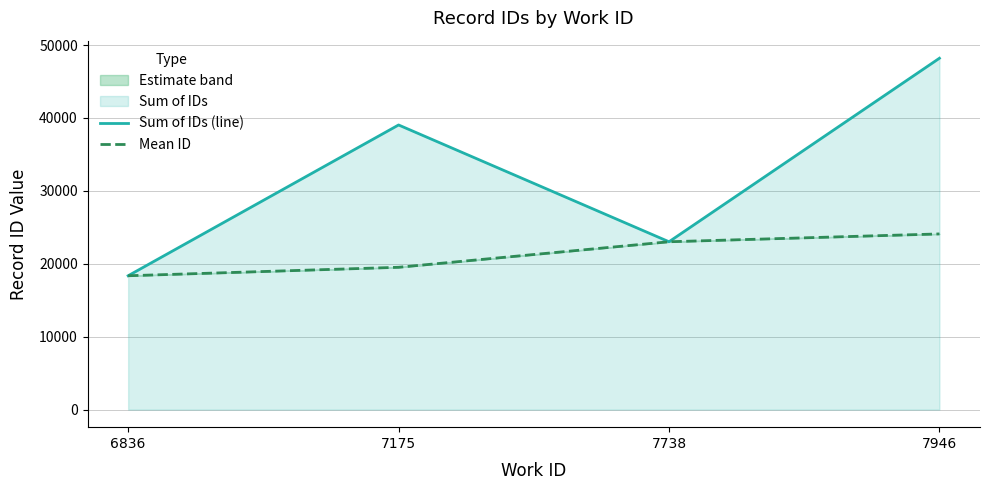

Reading left to right, transcribe all the data shown in this chart.

Sum of IDs (line): 6836=18359.0	7175=39039.0	7738=23021.0	7946=48193.0
Mean ID: 6836=18359.0	7175=19519.5	7738=23021.0	7946=24096.5